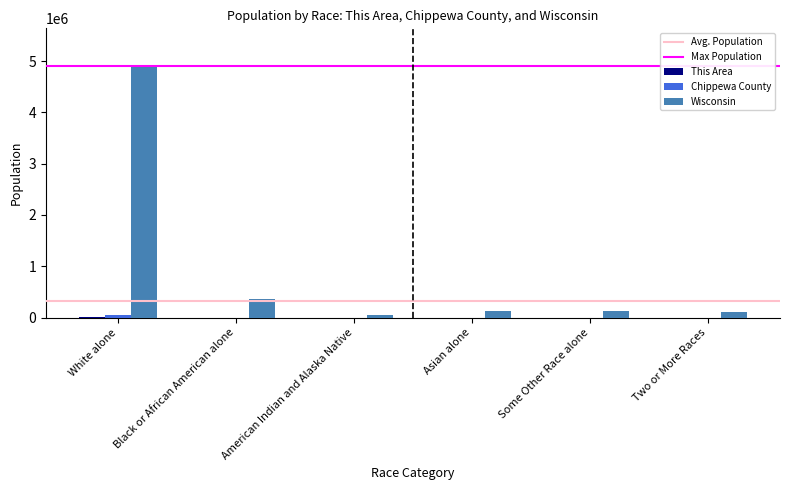

What is the total value across all series at Some Other Race alone?

136066